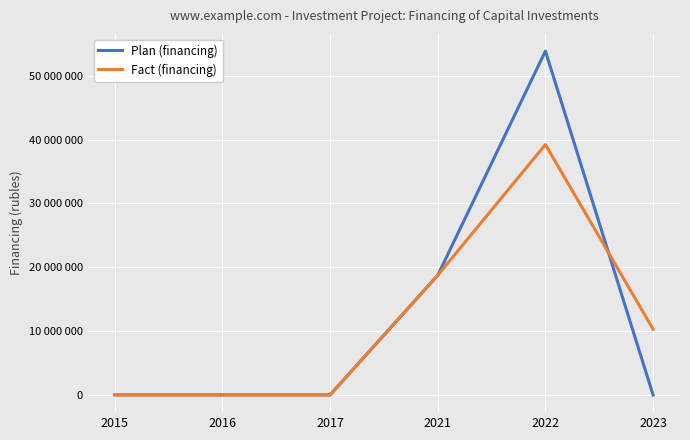

What is the difference between the second highest and minimum values in the Plan (financing) series?

18734133